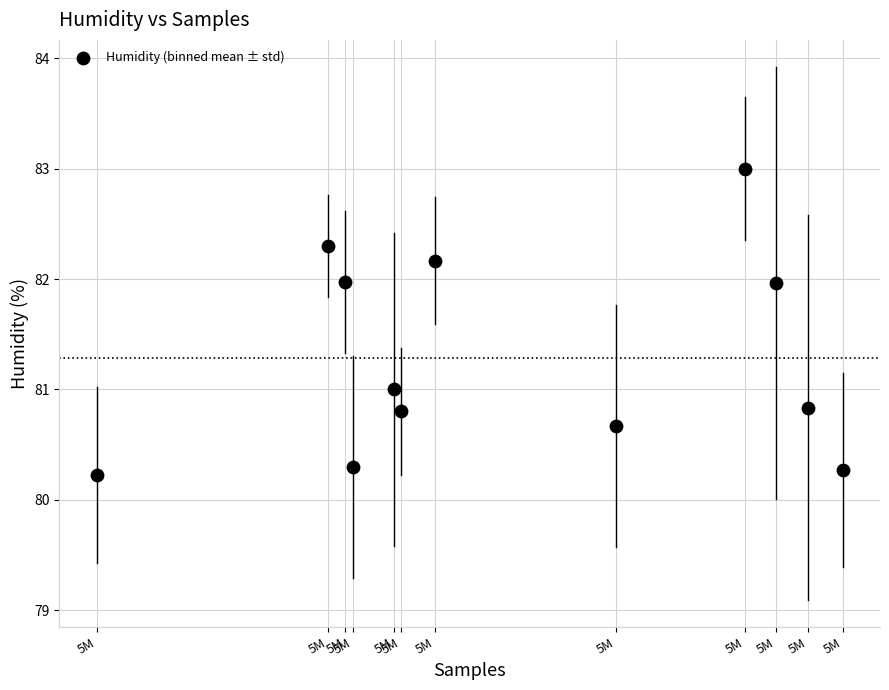

What is the average X value?

5037862.6